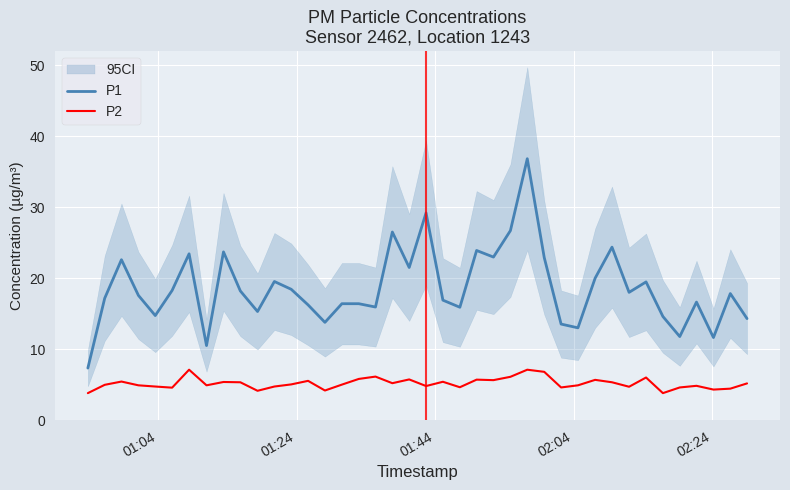

What are all the series names shown in the legend?

P1, P2